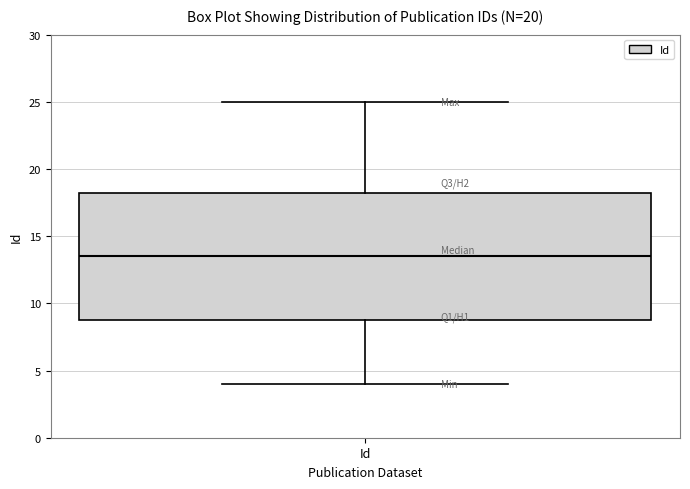

Transcribe this box plot: give where the median line is, the range the box spans, and where the two whiskers end, as read against the y-axis. The values are not printed on the chart, so give them approximately, as read against the axis.

median 13.5, box 9.0 to 18.5, whiskers 4.0 to 25.0